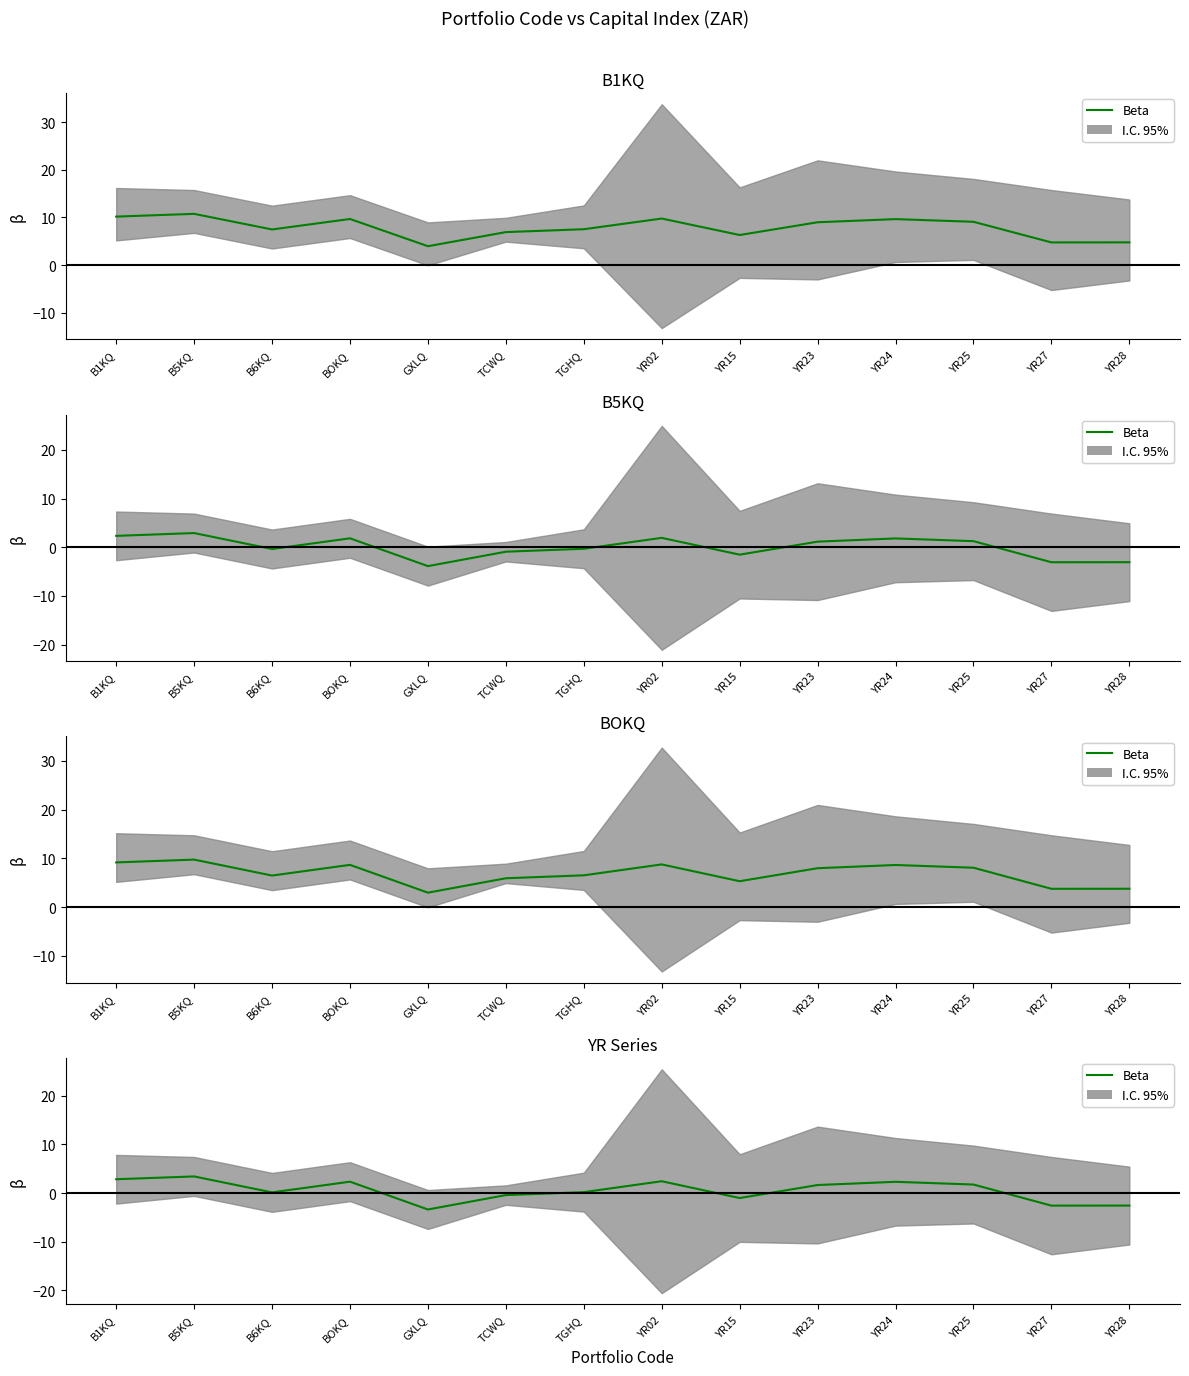

What is the change in value from TCWQ to YR15?

-0.6